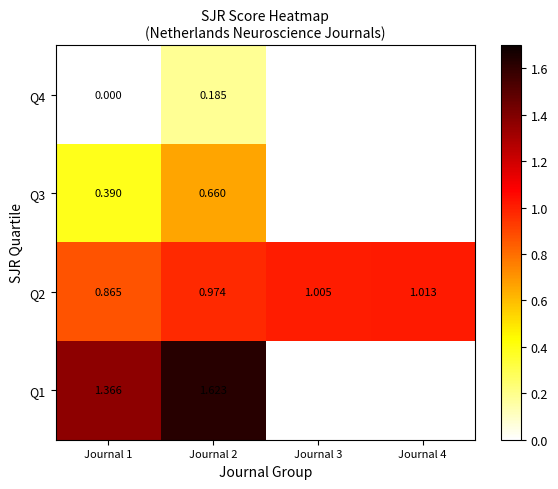

Rank the series by their maximum value, from lowest to highest.

Q4, Q3, Q2, Q1